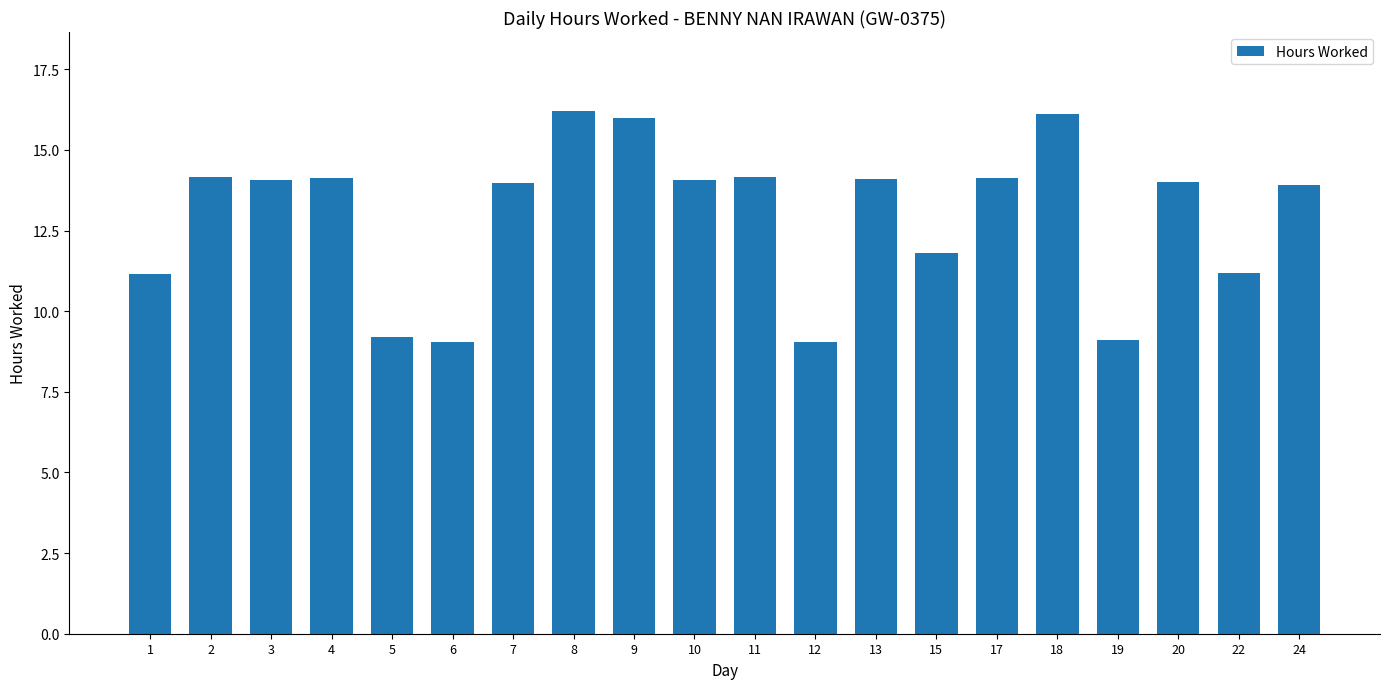

What is the value of the 6th bar from the left?

9.0